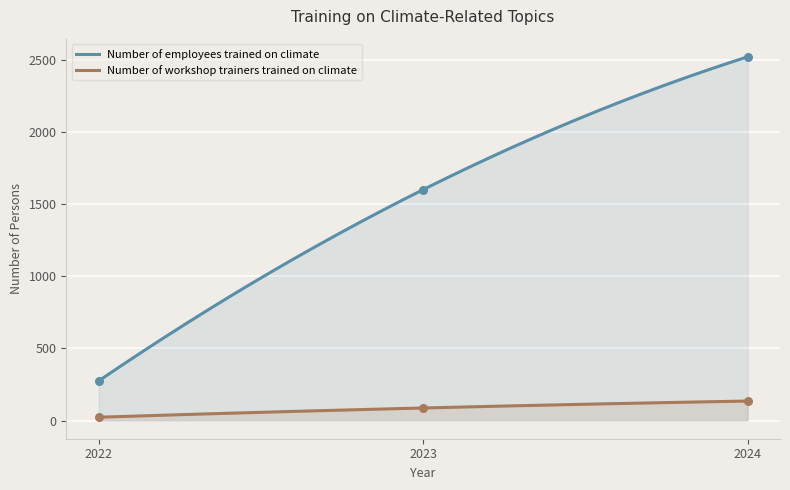

What are all the series names shown in the legend?

Number of employees trained on climate, Number of workshop trainers trained on climate